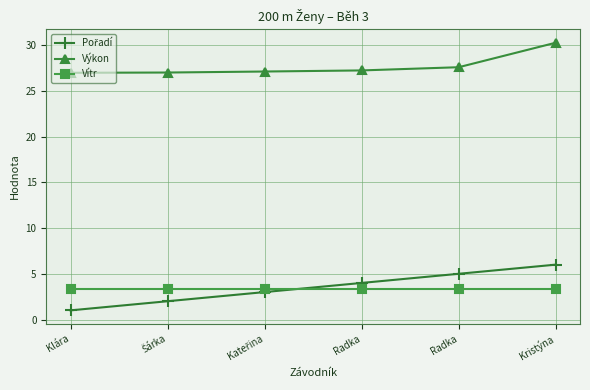

How many categories are shown in the chart?

6